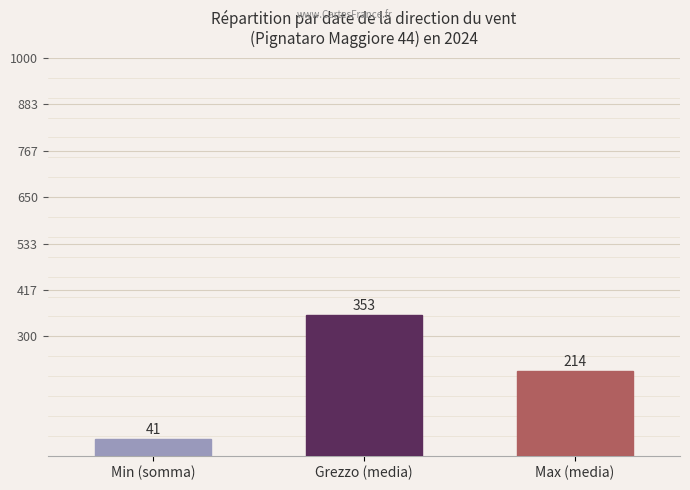

Does the chart contain any negative values?

No